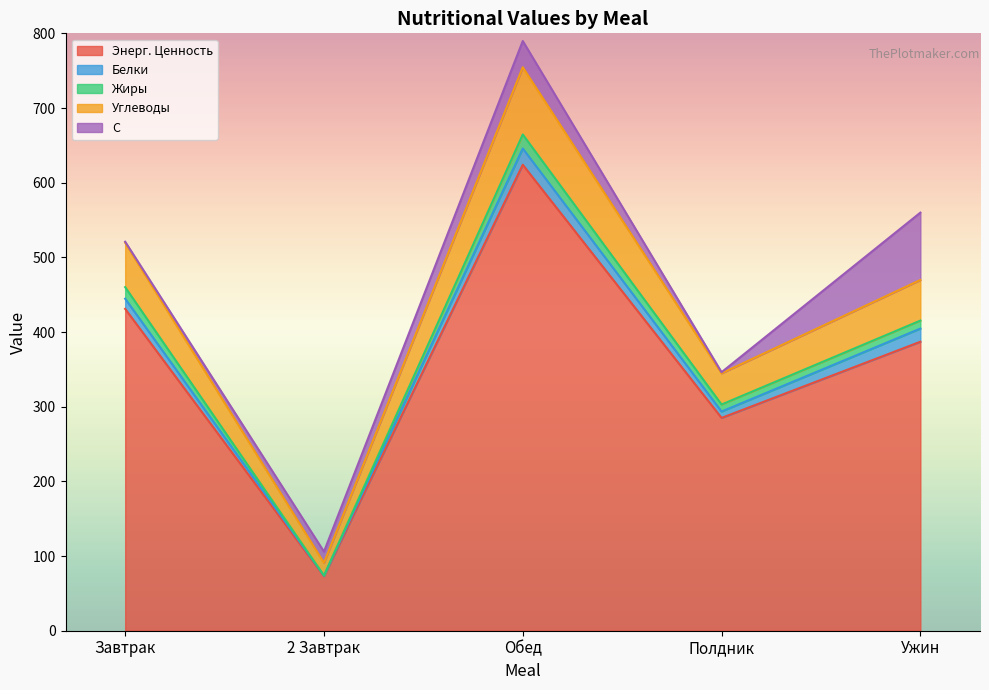

Is it true that Энерг. Ценность equals 80.9 at Полдник?

False